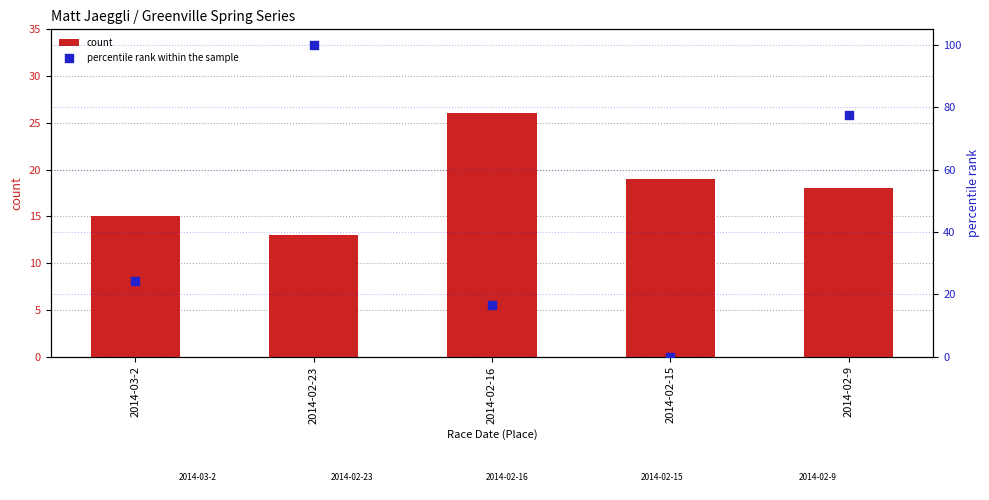

Which series contains the highest Y value?

percentile rank within the sample